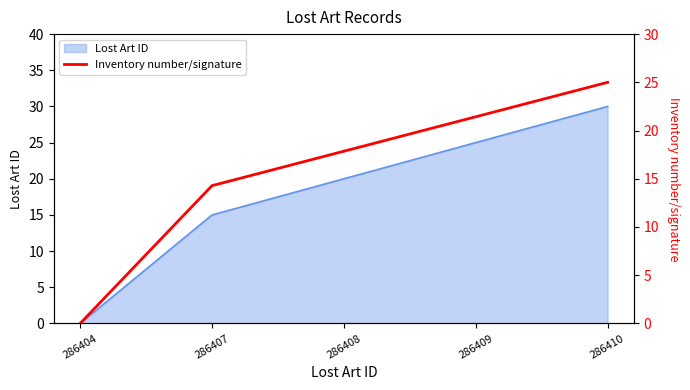

The Lost Art ID series shows 15 at 286407. True or false?

True